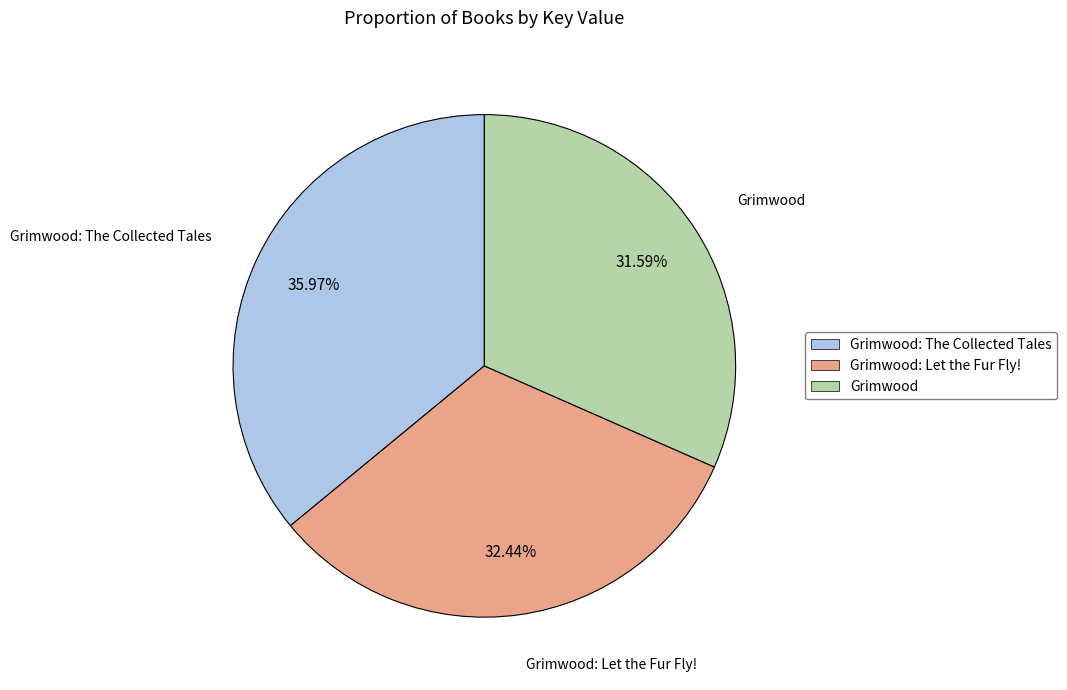

Count the number of slices in the pie.

3